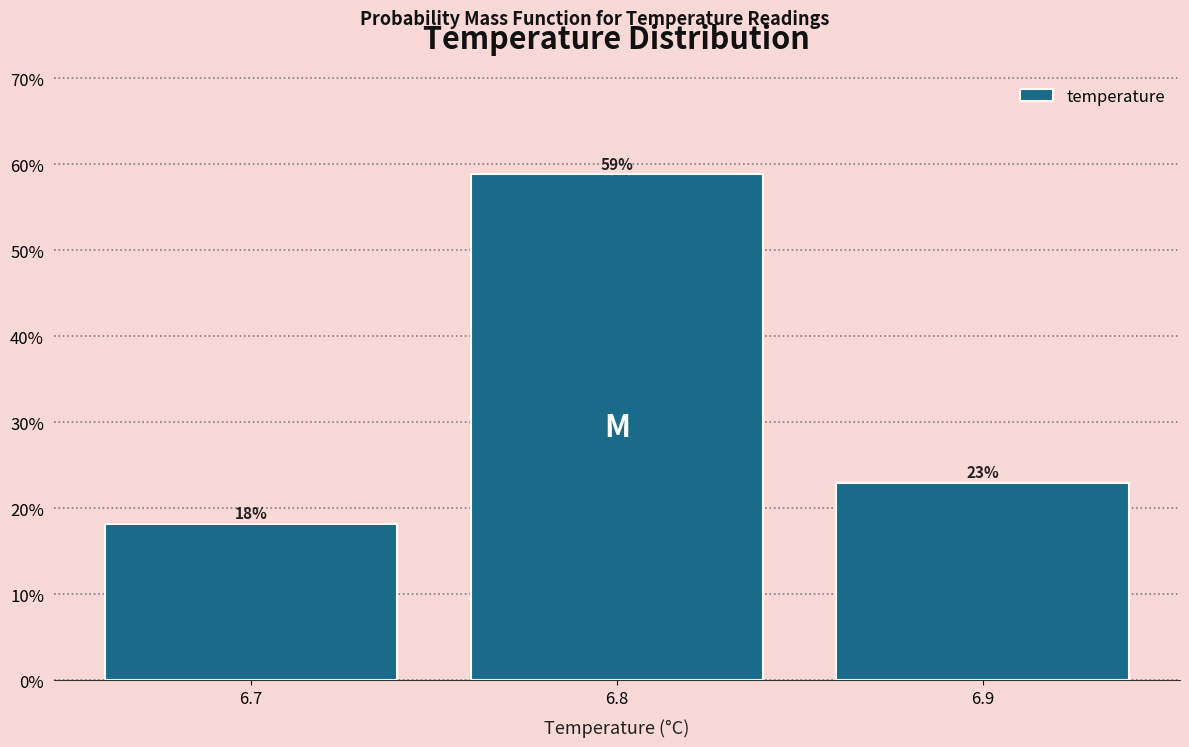

Which has a higher value, 6.7 or 6.8?

6.8